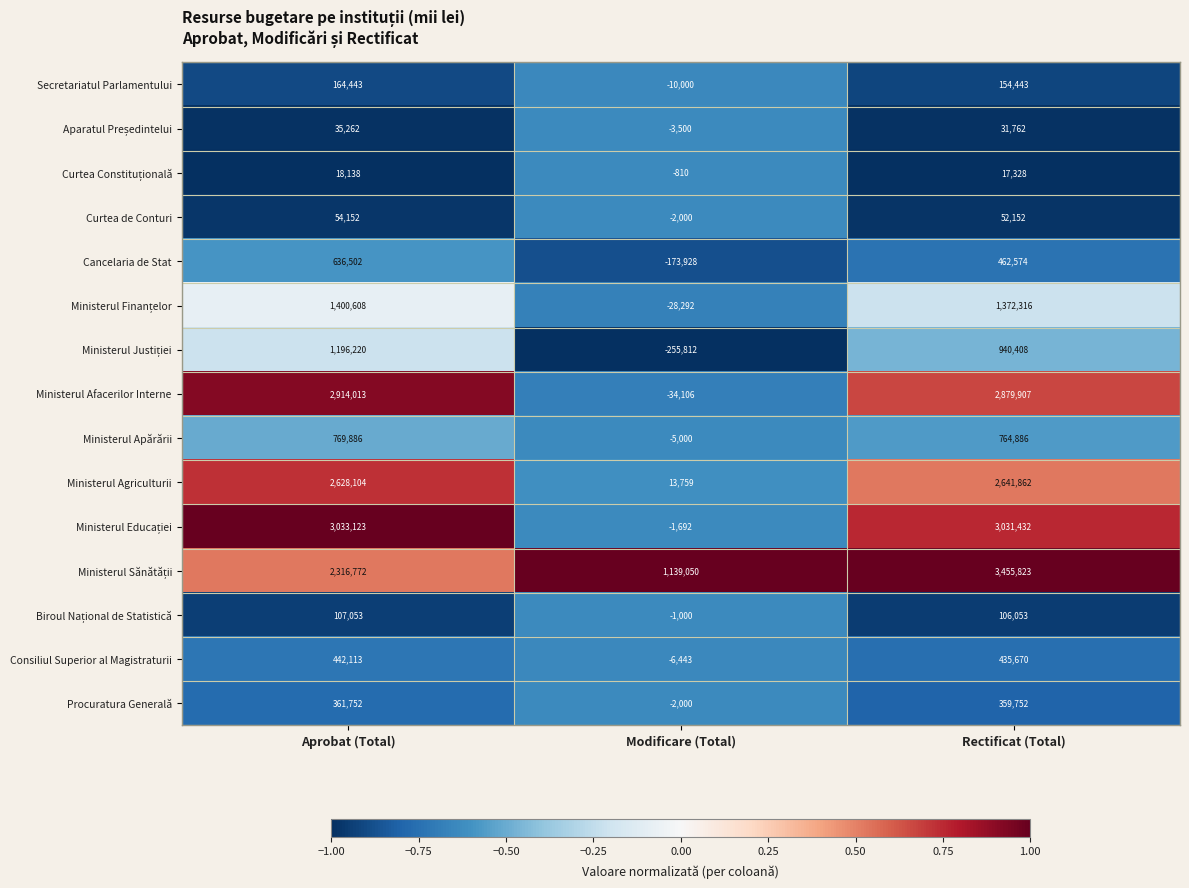

At which category is the sum across all series the highest?

Rectificat (Total)